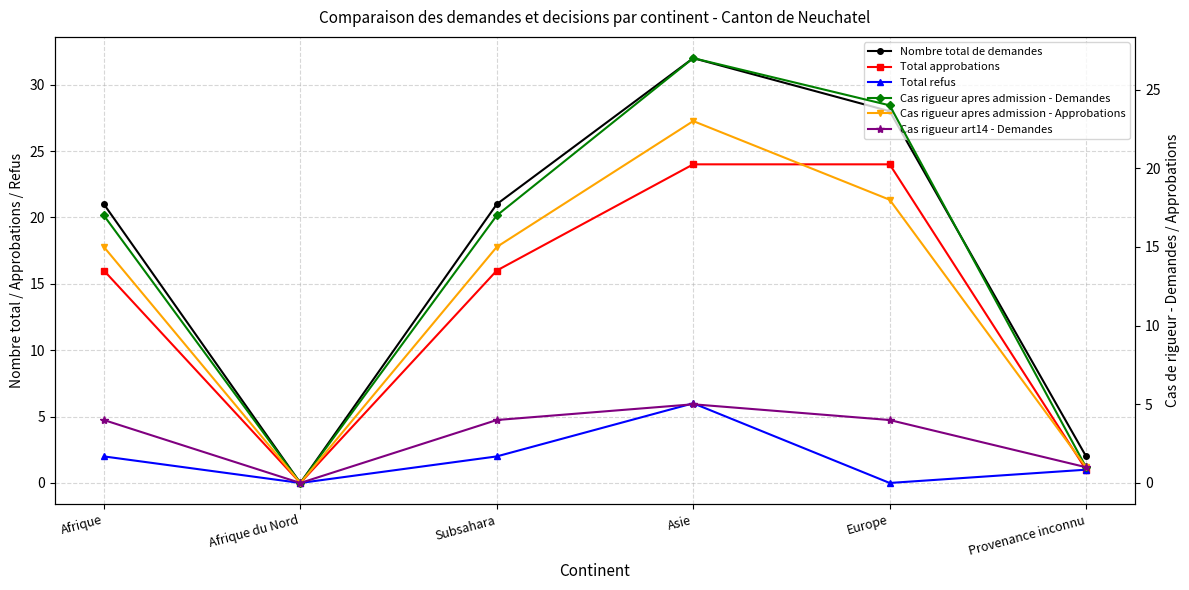

Reading right to left, what are all the values shown in this chart?

Nombre total de demandes: 2	28	32	21	0	21
Total approbations: 1	24	24	16	0	16
Total refus: 1	0	6	2	0	2
Cas rigueur apres admission - Demandes: 1	24	27	17	0	17
Cas rigueur apres admission - Approbations: 1	18	23	15	0	15
Cas rigueur art14 - Demandes: 1	4	5	4	0	4